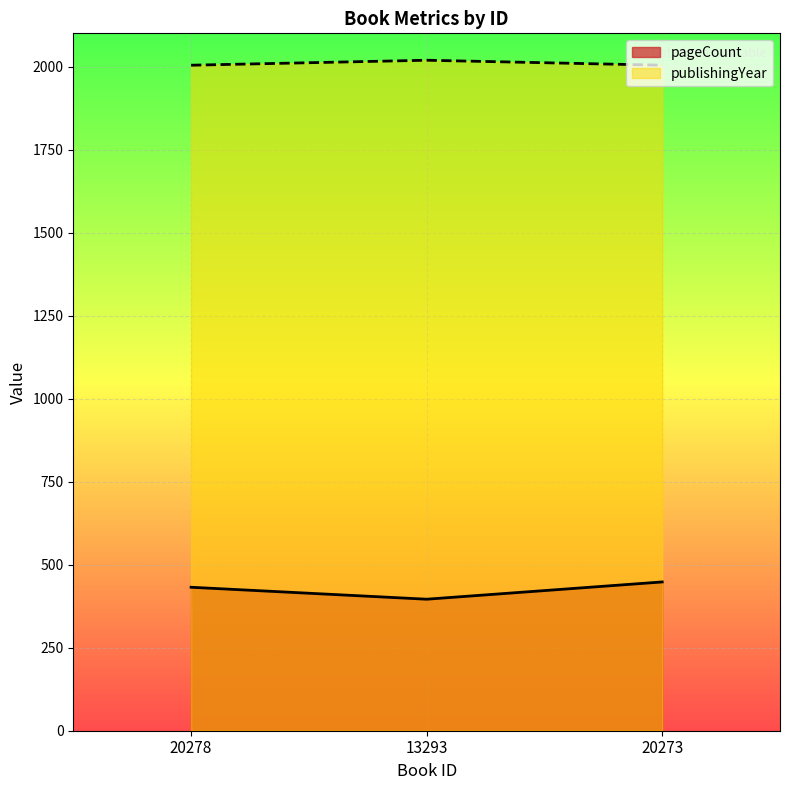

How many data points in publishingYear are above 2004?

1